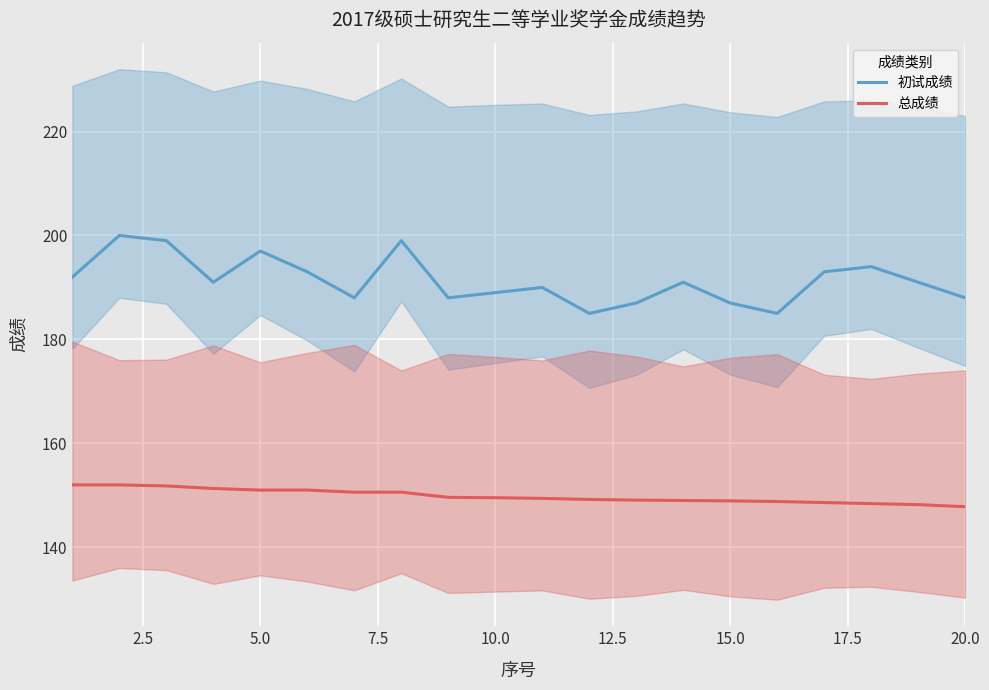

True or false: 初试成绩 and 总成绩 intersect in this chart.

False